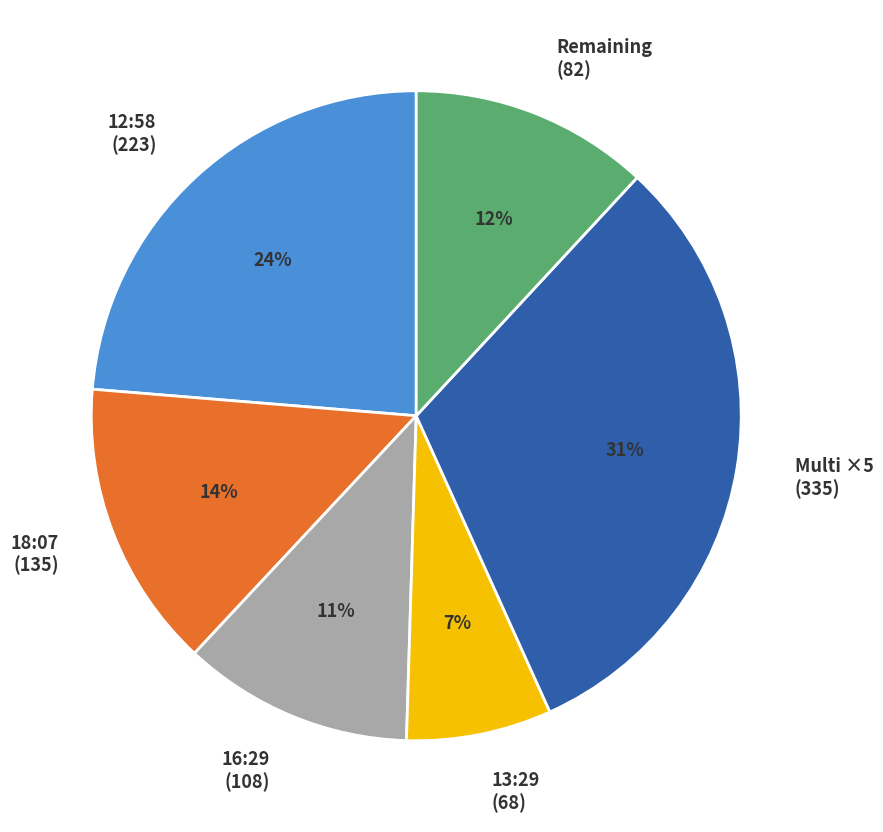

Is it true that Remaining (82) is 12% of the pie?

True